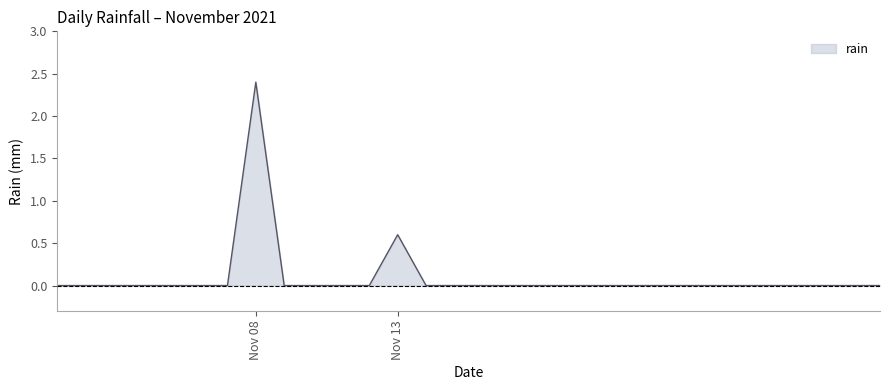

True or false: the data has more than 1 interior local peaks.

True